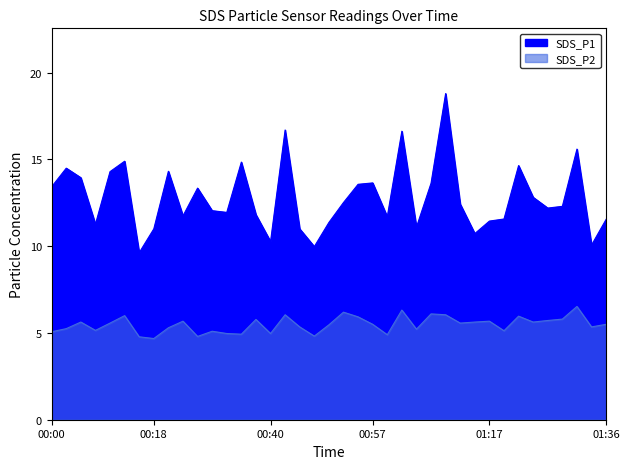

How many interior local peaks does the SDS_P1 series have?

11